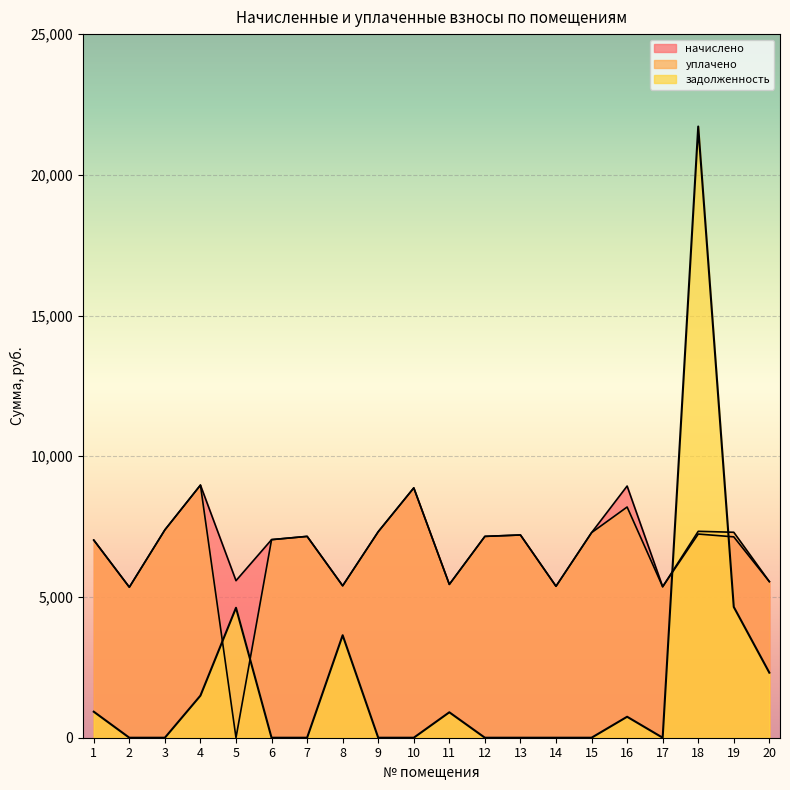

Which series has the largest total across all categories?

начислено